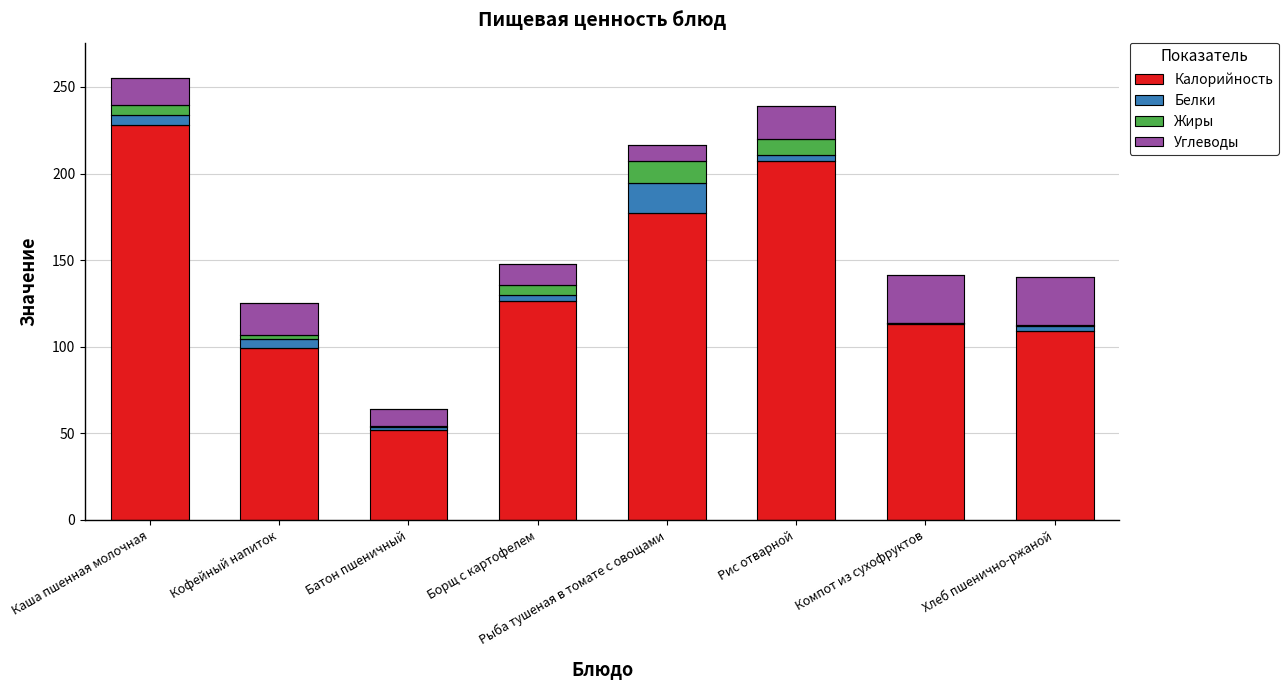

The Калорийность series shows 126.3 at Борщ с картофелем. True or false?

True